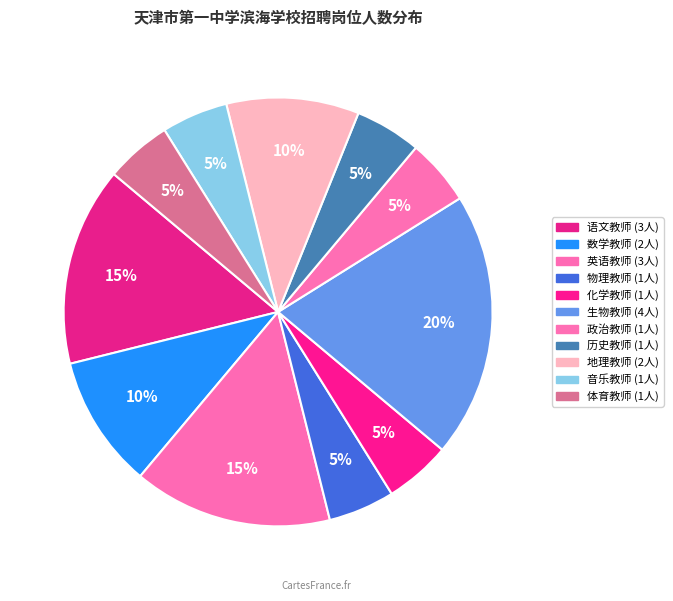

Is it true that 体育教师 is 5% of the pie?

True